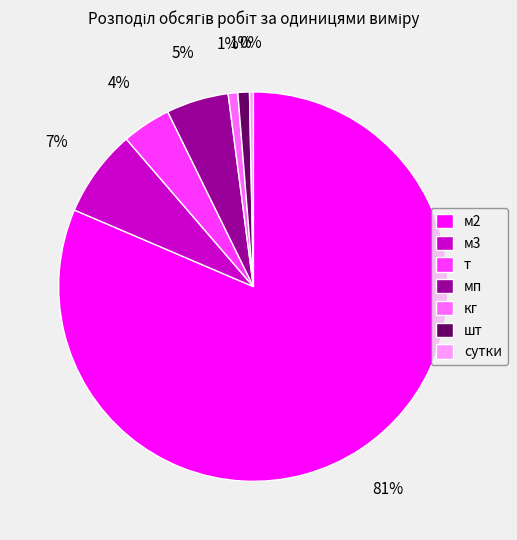

Which slice represents more than half of the pie?

м2